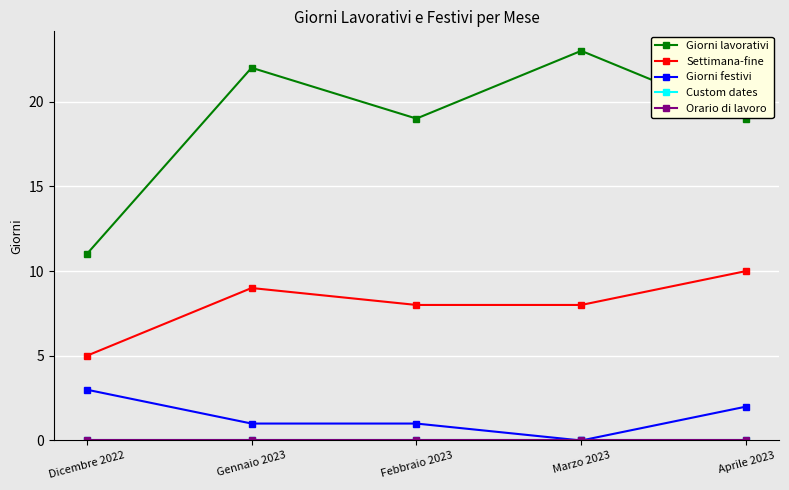

What is the label of the 3rd point from the left?

Febbraio 2023